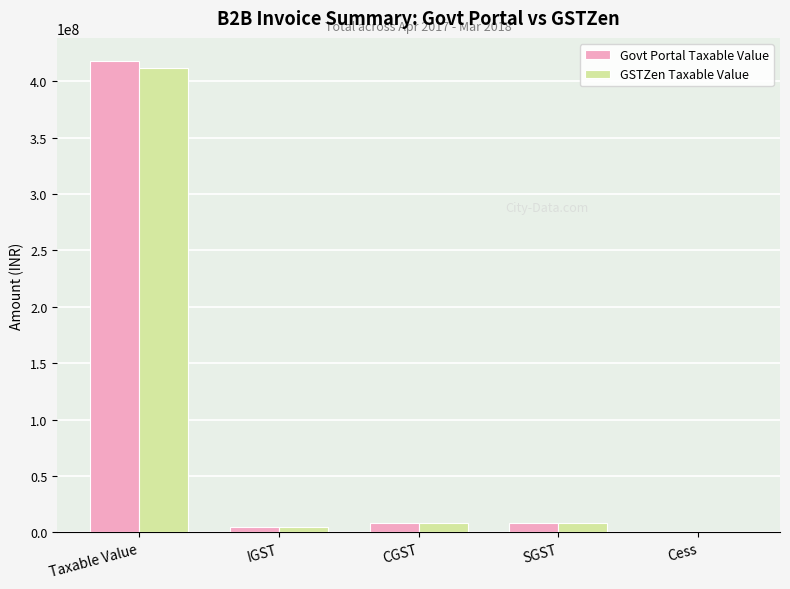

Reading left to right, list all the values displayed in this chart.

Govt Portal Taxable Value: 417413674.4	4410214.8	8672575.5	8672575.5	0.0
GSTZen Taxable Value: 411171069.4	4410214.8	8672575.5	8672575.5	0.0